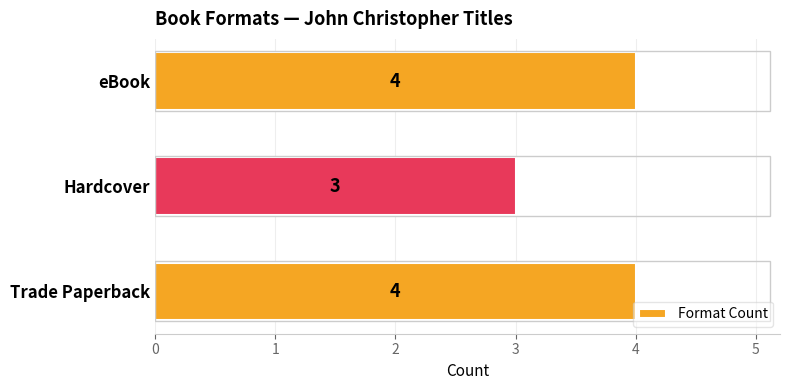

At which category does the chart reach its minimum across all series?

Hardcover